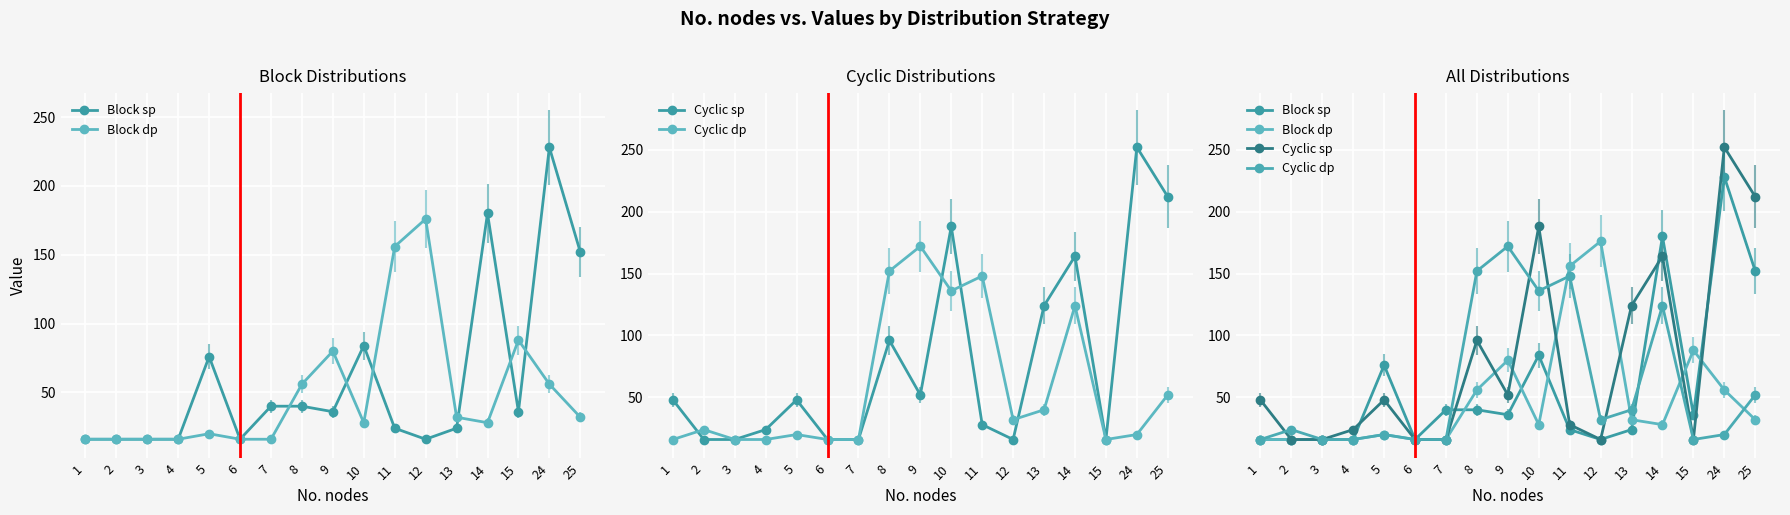

What is the sum of the Cyclic dp values at 15 and 3?

32